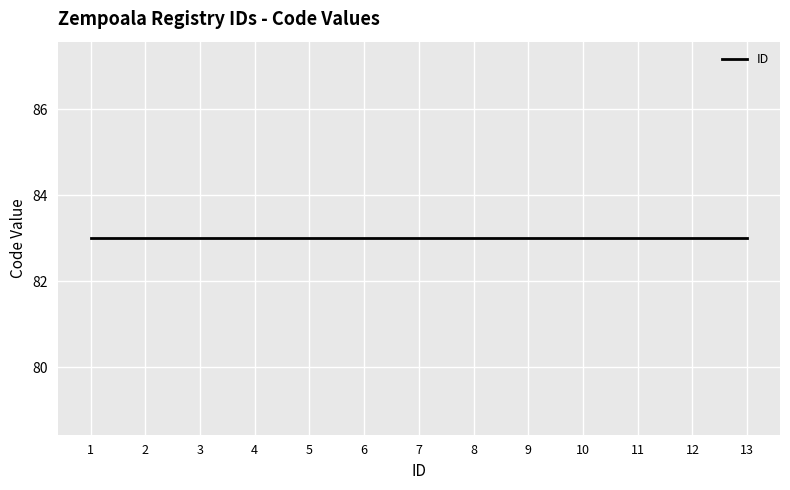

Rank the categories by value from lowest to highest.

1, 2, 3, 4, 5, 6, 7, 8, 9, 10, 11, 12, 13